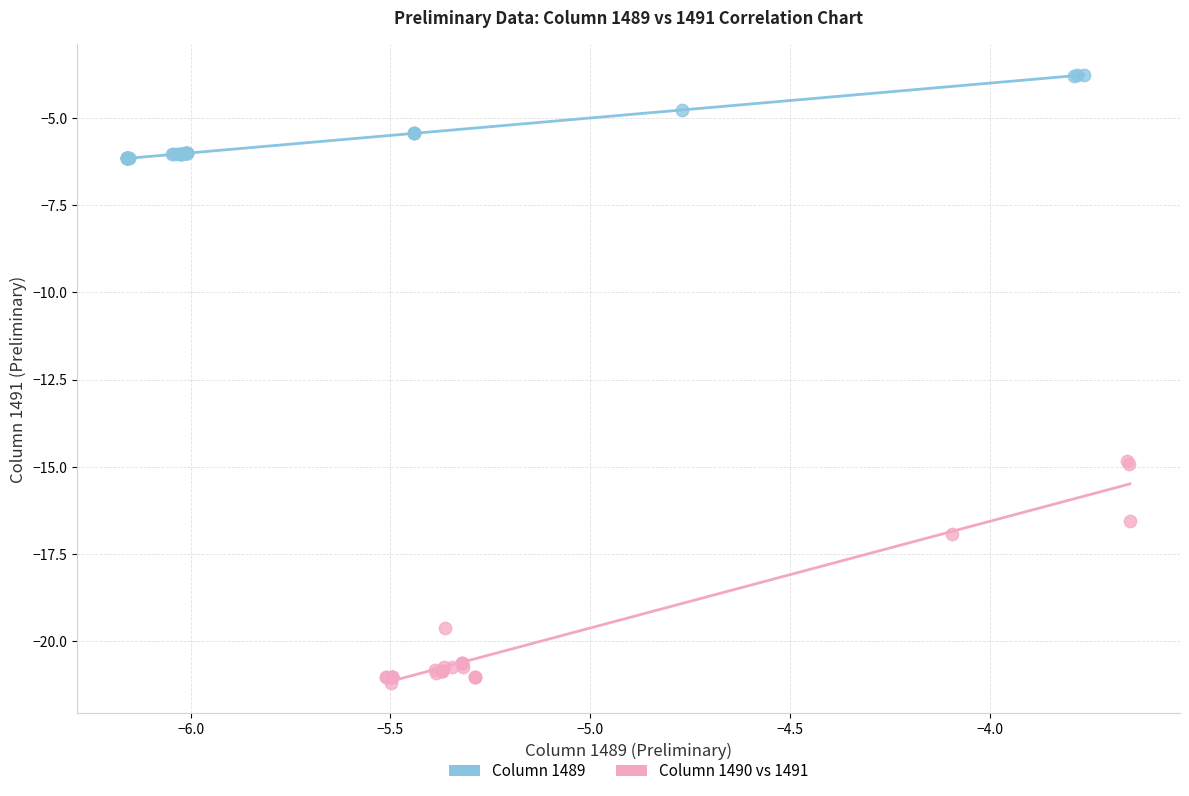

Which series has the largest Y range (max minus min)?

Column 1490 vs 1491